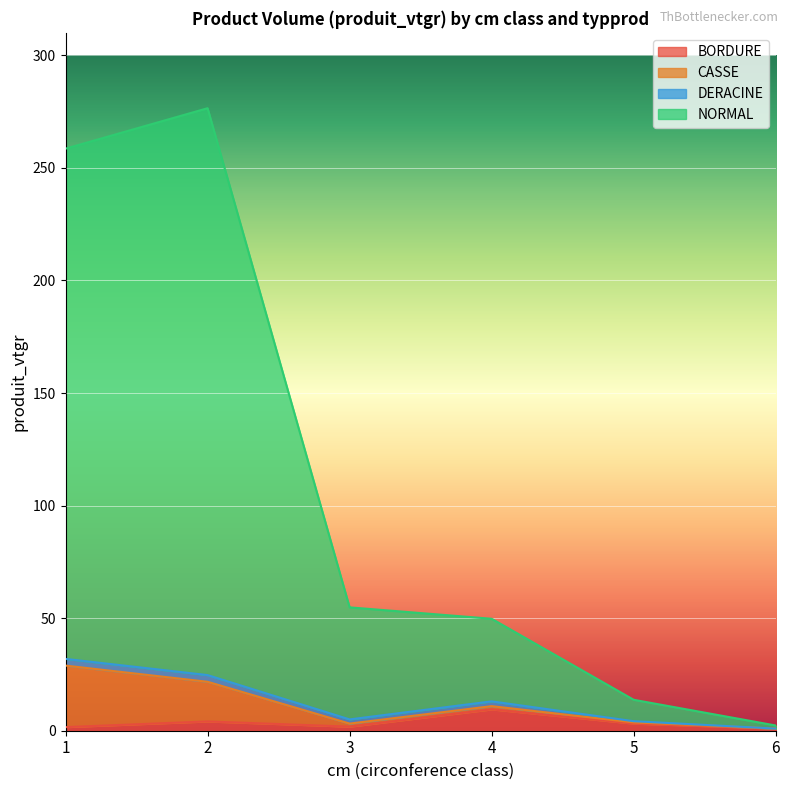

What is the highest value of the BORDURE series?

9.5